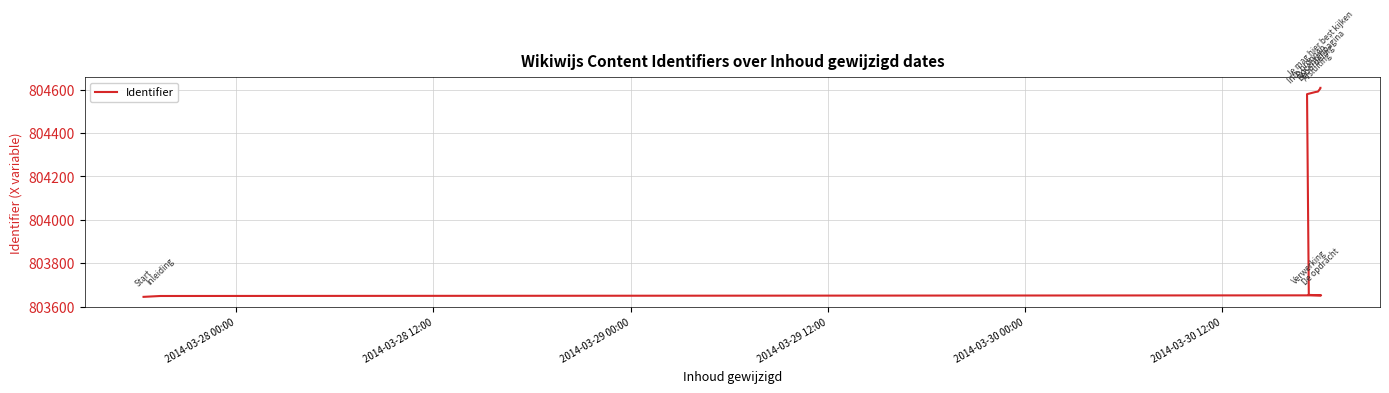

How many values exceed 804579?

4